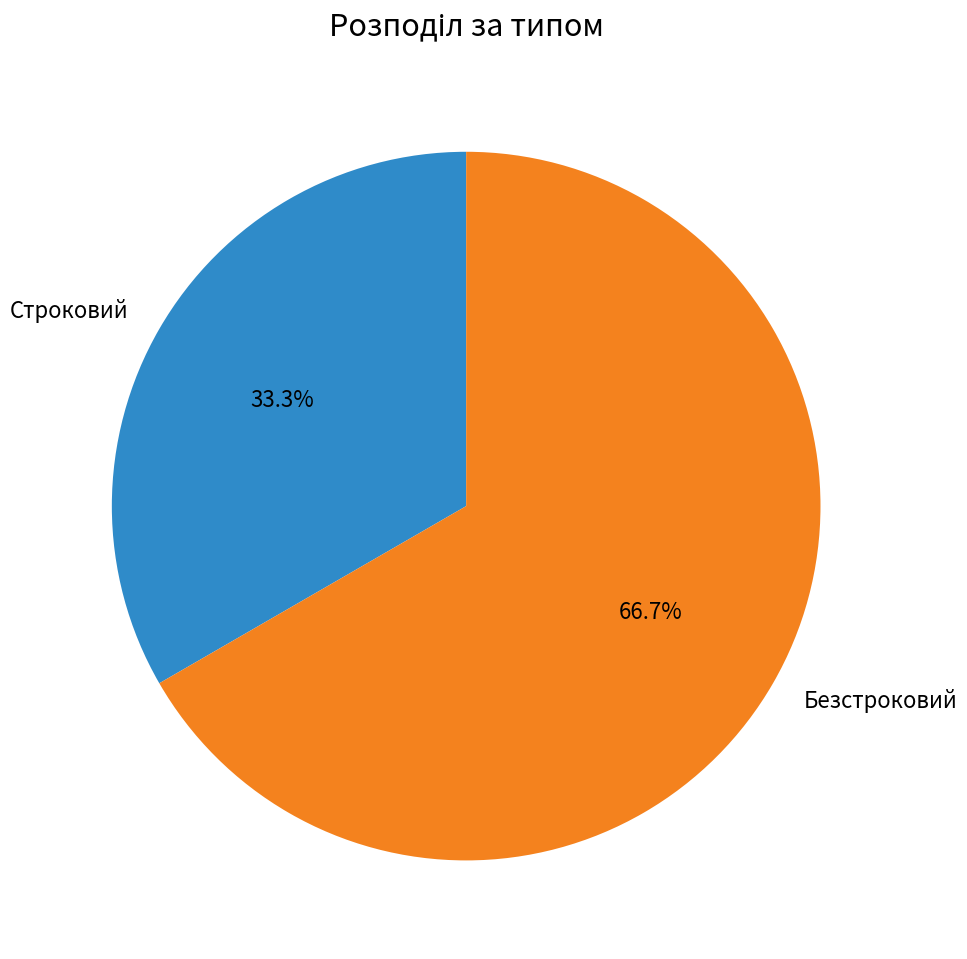

To the nearest percent, what portion does Строковий represent?

33%